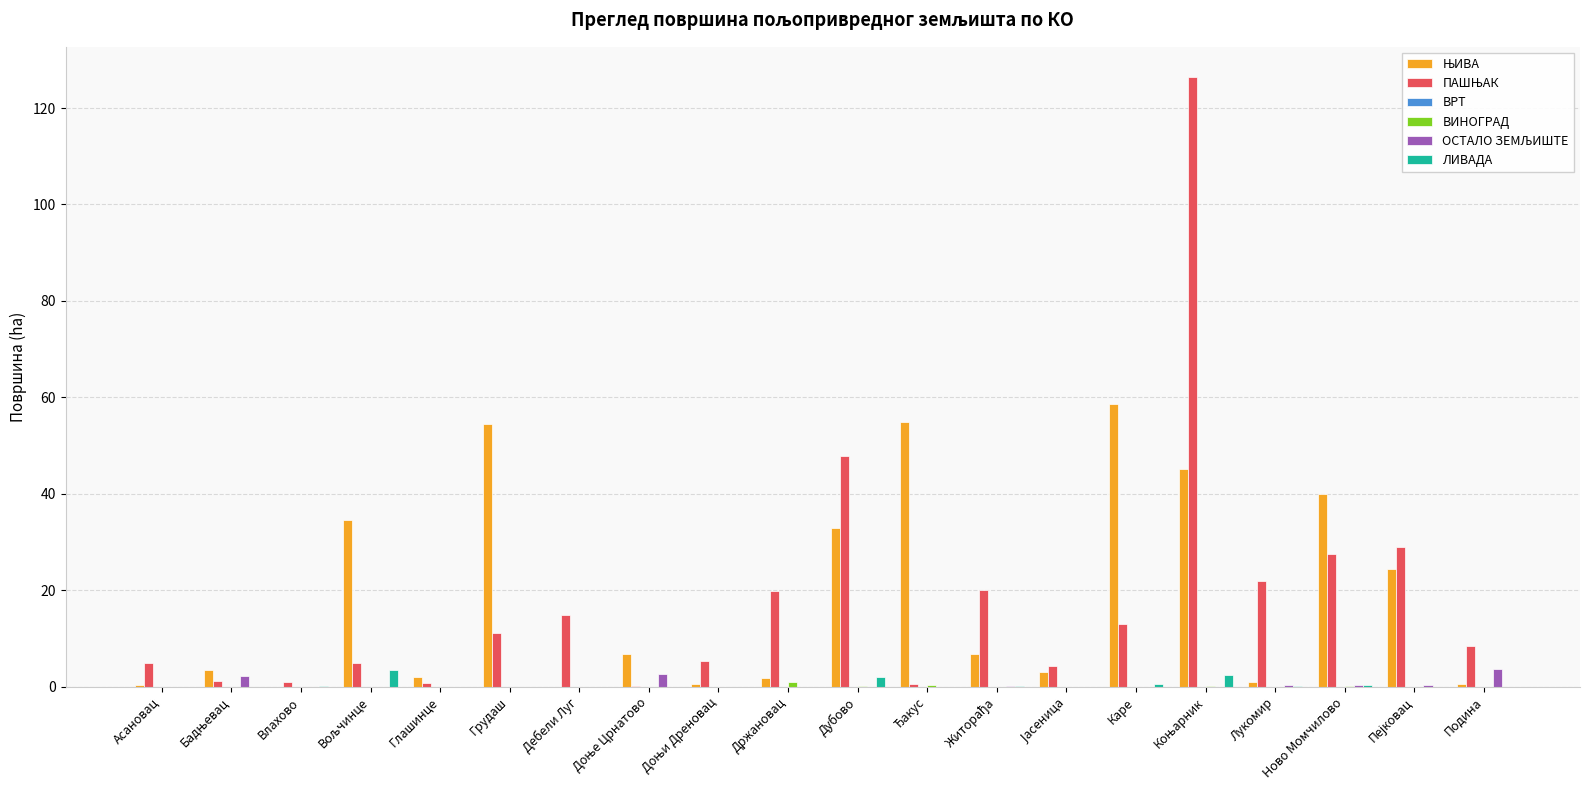

What is the maximum value shown in the chart?

126.4